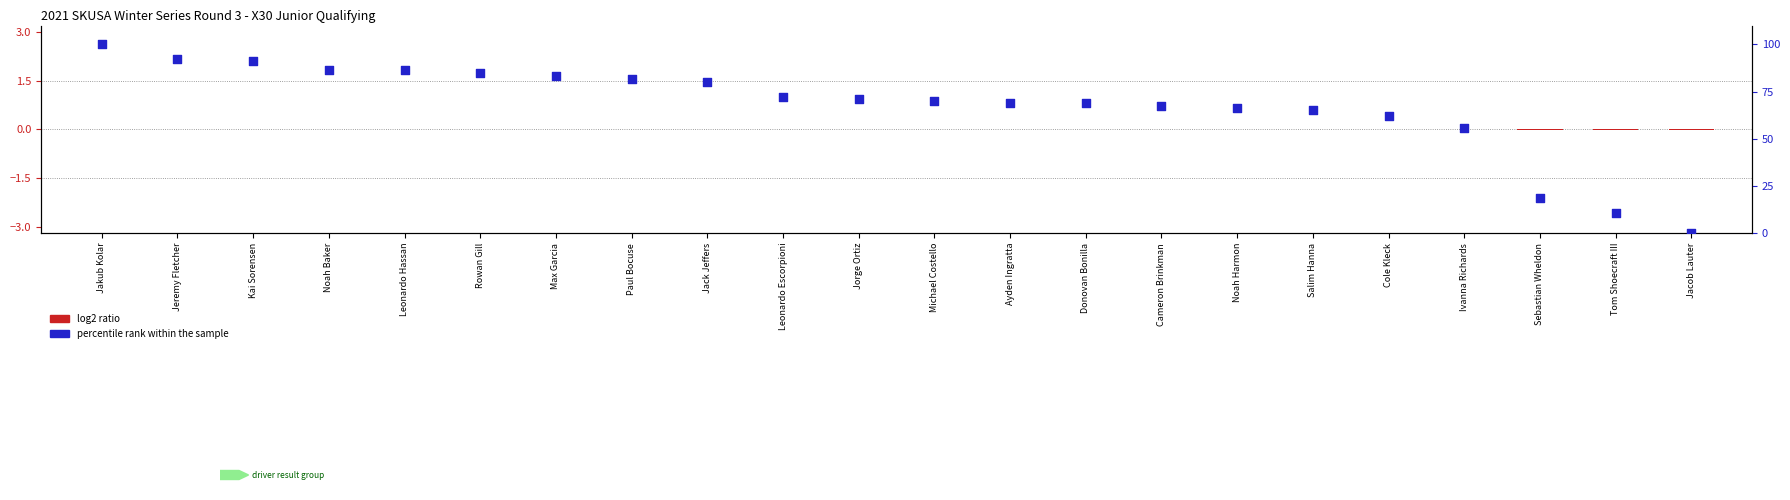

What is the total value across all series at Cole Kleck?

62.2